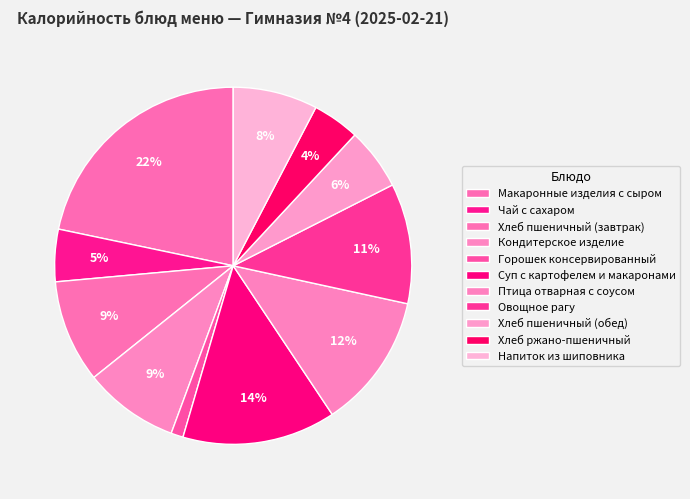

Count the number of slices in the pie.

11